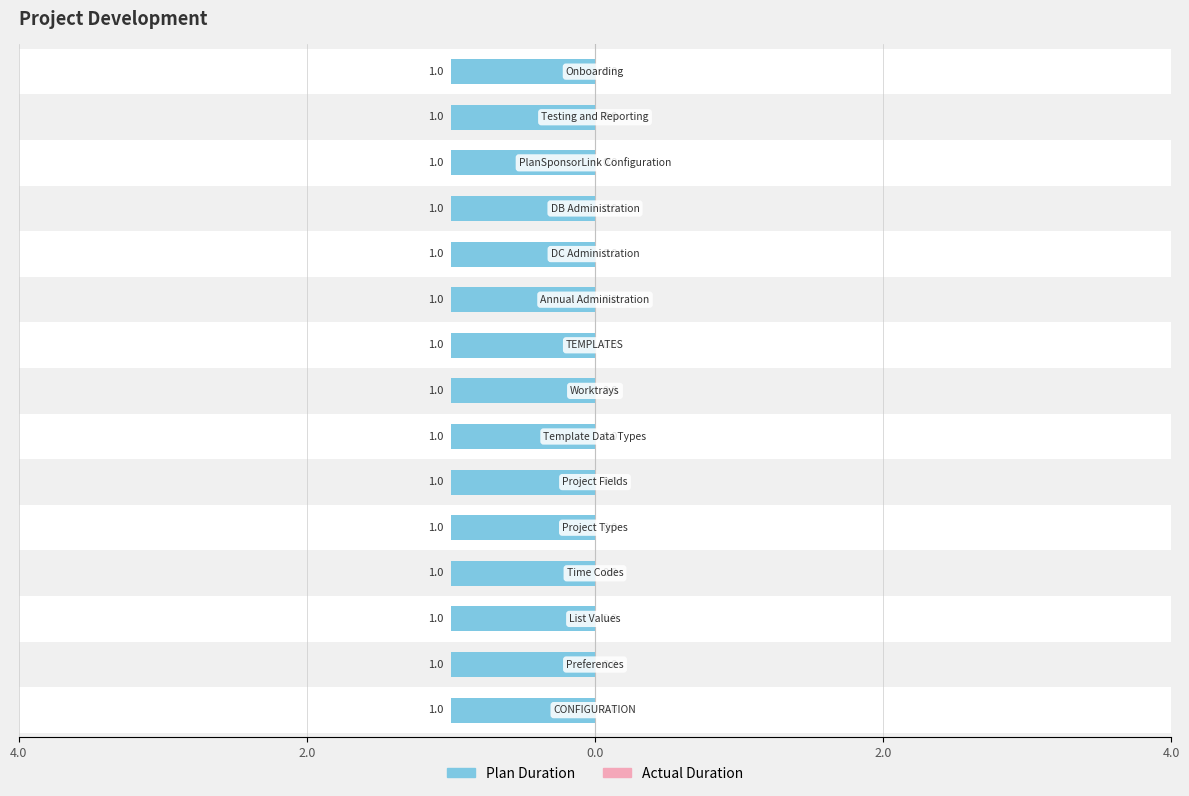

Which label corresponds to the smallest value in the chart?

CONFIGURATION